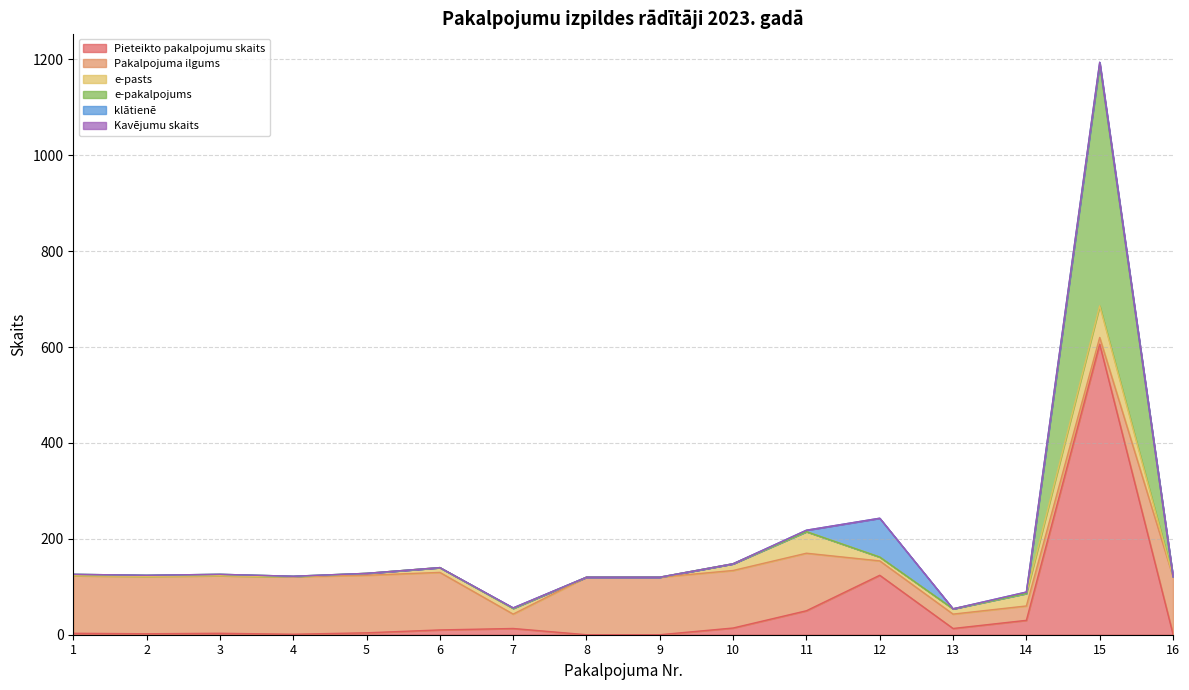

Which has a higher value, 16 or 11?

11